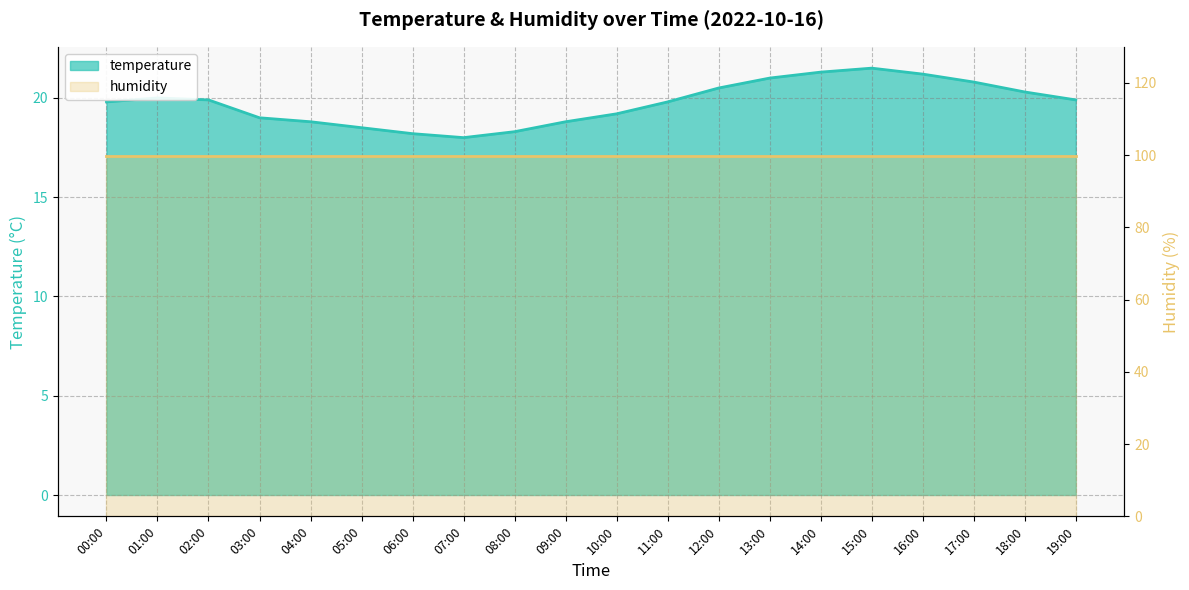

True or false: the data shows 19.8 at 00:00.

True